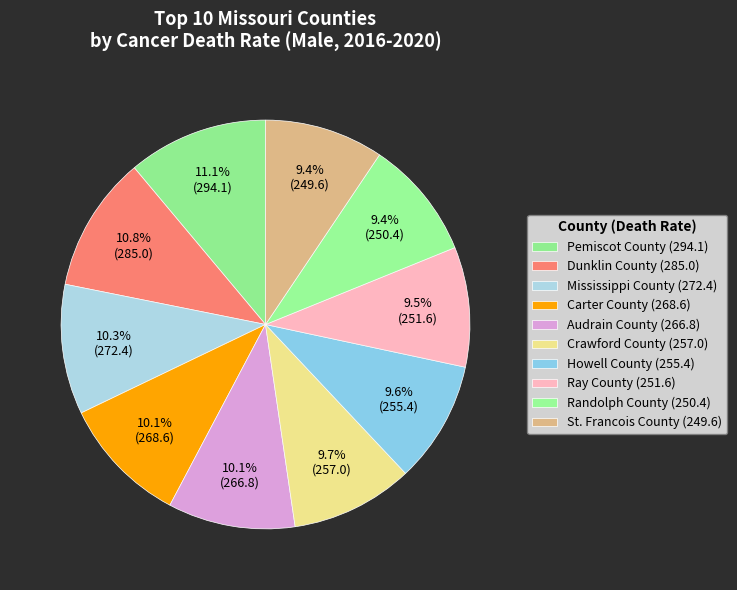

How many slices are in this pie chart?

10